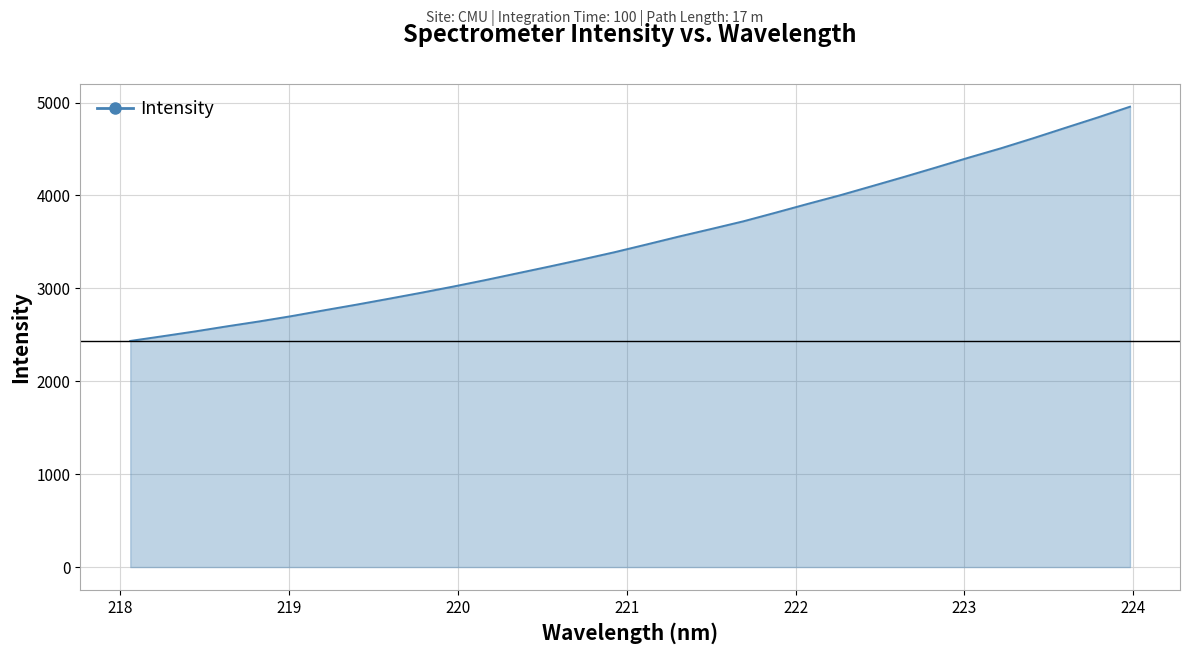

What is the difference between the maximum and minimum values?

2521.6